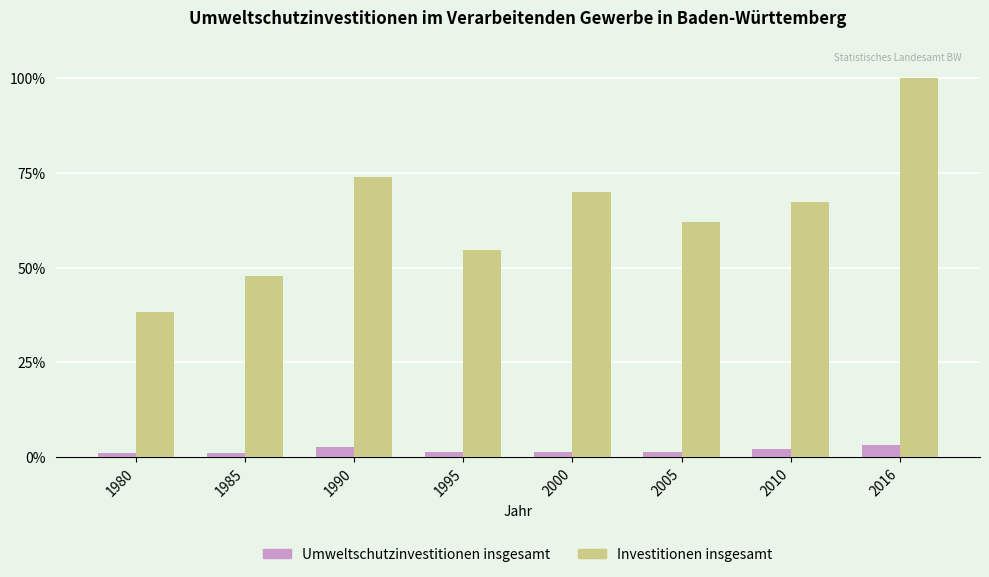

What is the maximum value shown in the chart?

100.0